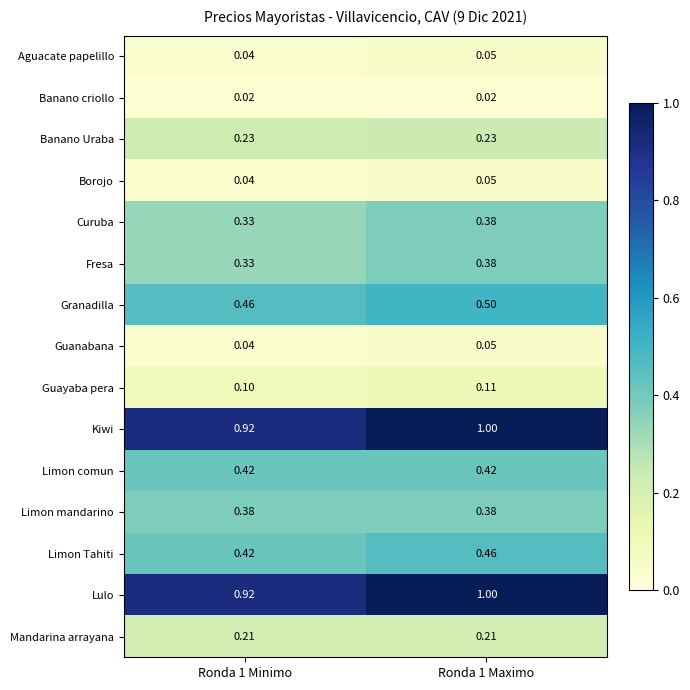

Is the value of Mandarina arrayana at Ronda 1 Minimo greater than the value of Limon mandarino at Ronda 1 Minimo?

No